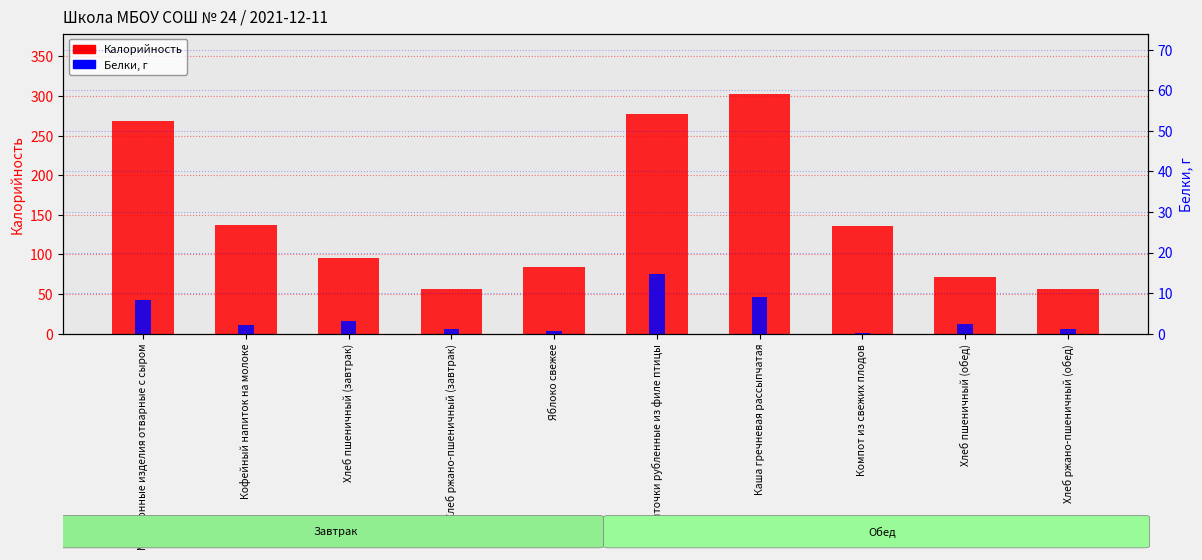

Which series changed the most between Макаронные изделия отварные с сыром and Хлеб пшеничный (завтрак)?

Калорийность